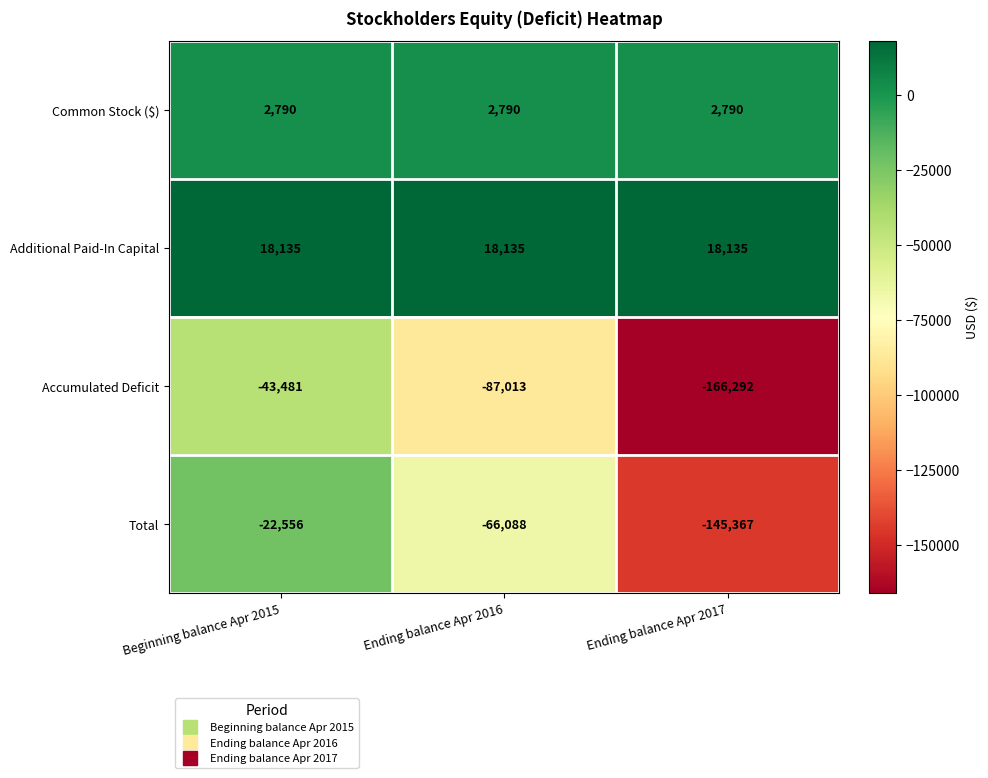

Is it true that Common Stock ($) equals 1435 at Beginning balance Apr 2015?

False